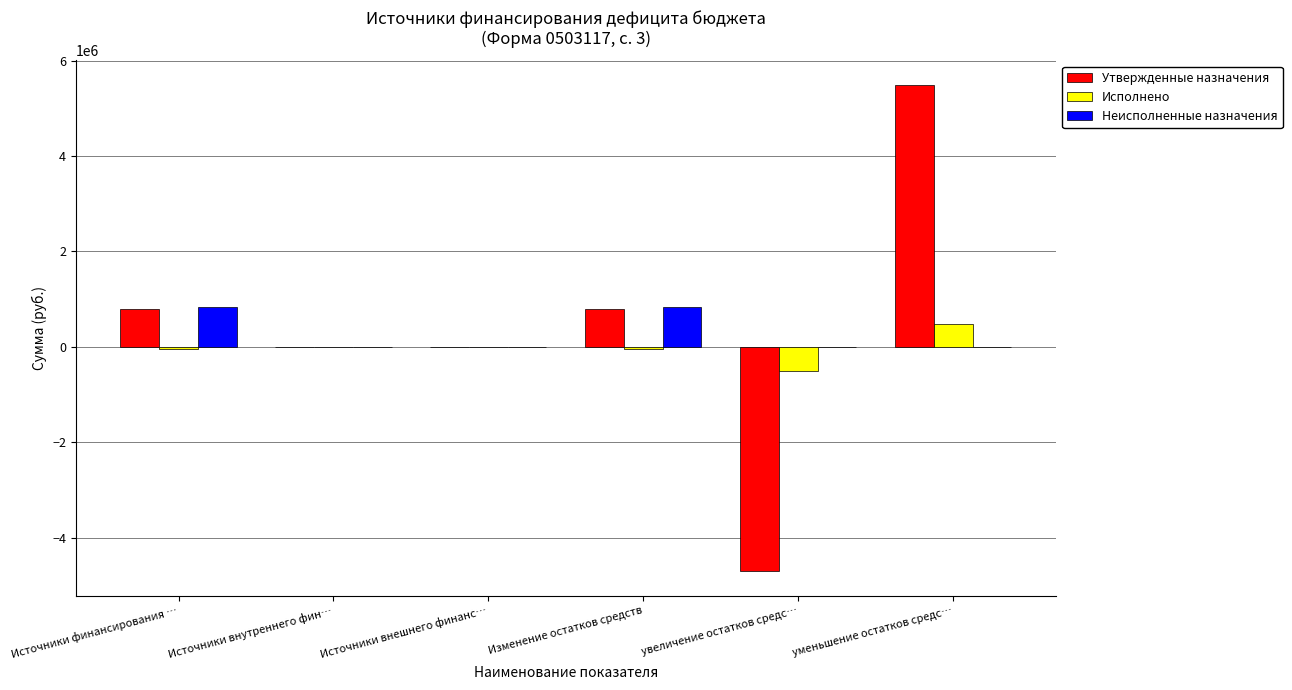

What is the sum of the Утвержденные назначения values at Источники внутреннего фин… and уменьшение остатков средс…?

5496180.0